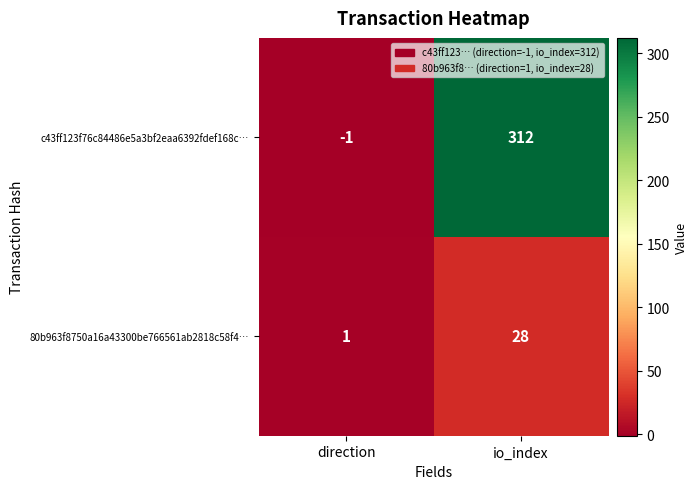

Which series has the largest total across all categories?

c43ff123f76c84486e5a3bf2eaa6392fdef168c…